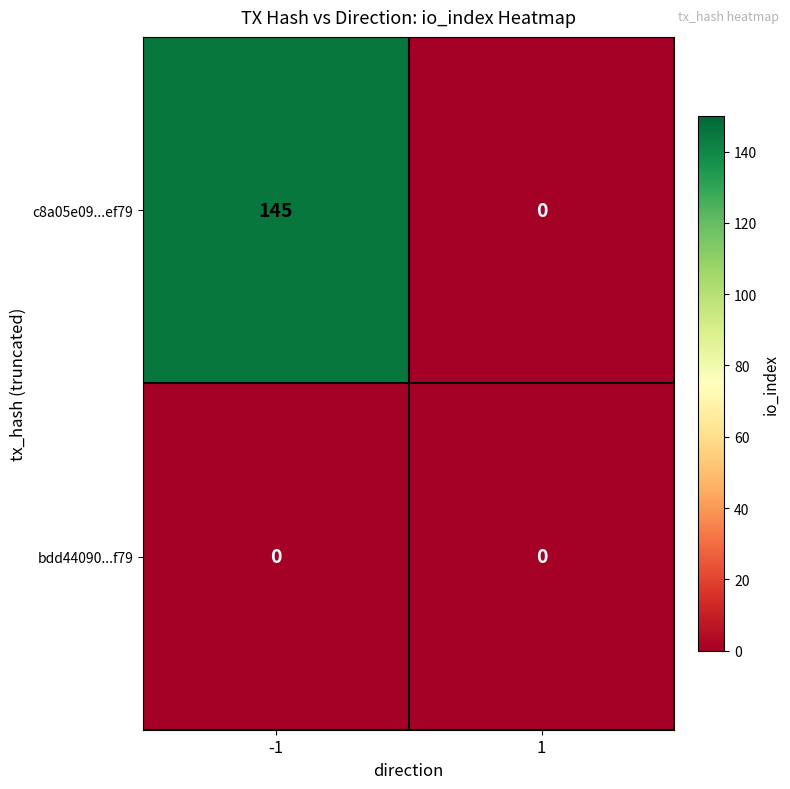

Reading left to right, list all the values displayed in this chart.

c8a05e09...ef79: 145	0
bdd44090...f79: 0	0